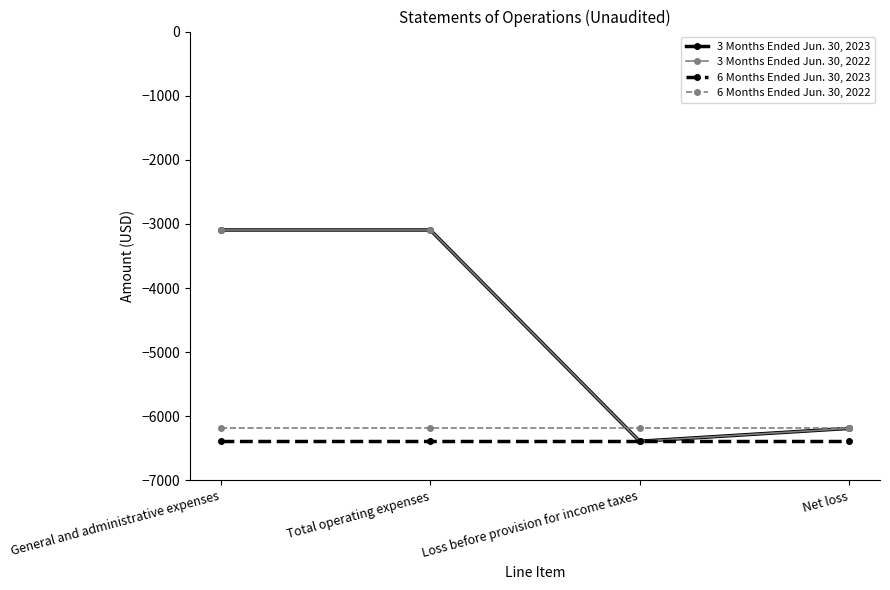

True or false: 6 Months Ended Jun. 30, 2022 and 6 Months Ended Jun. 30, 2023 intersect in this chart.

False